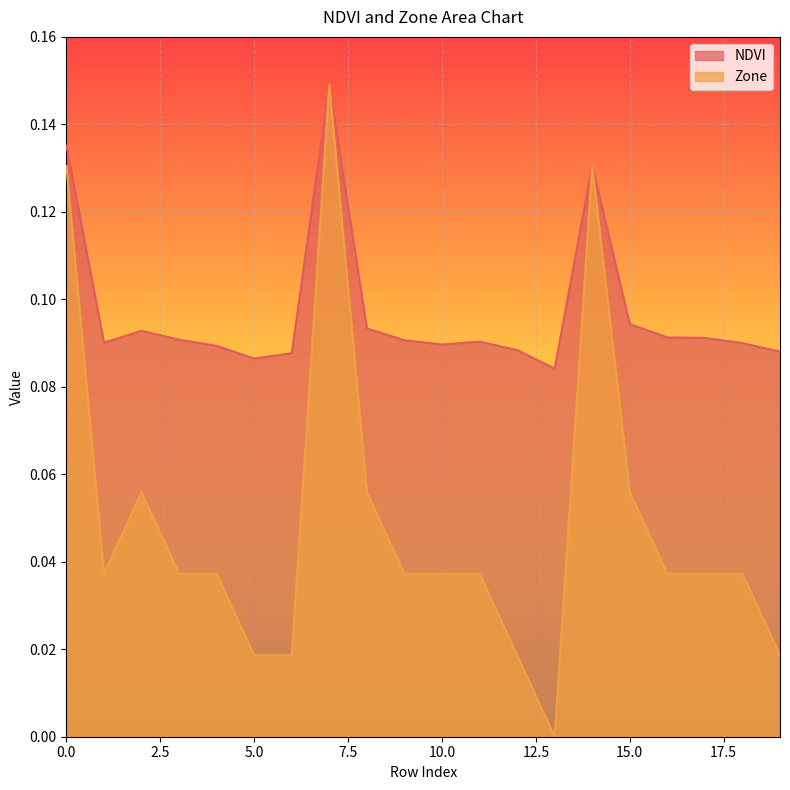

What is the total value across all series at 0?

0.3